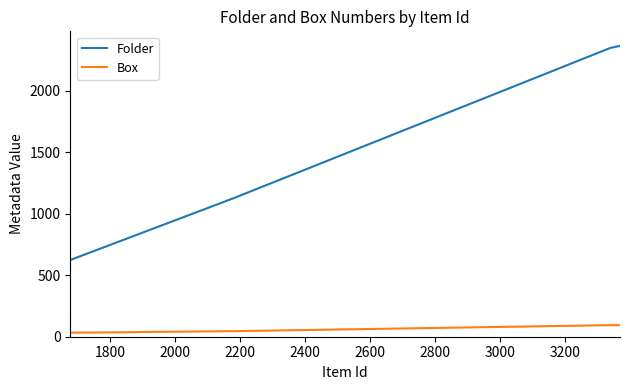

Does the chart have visible grid lines?

No